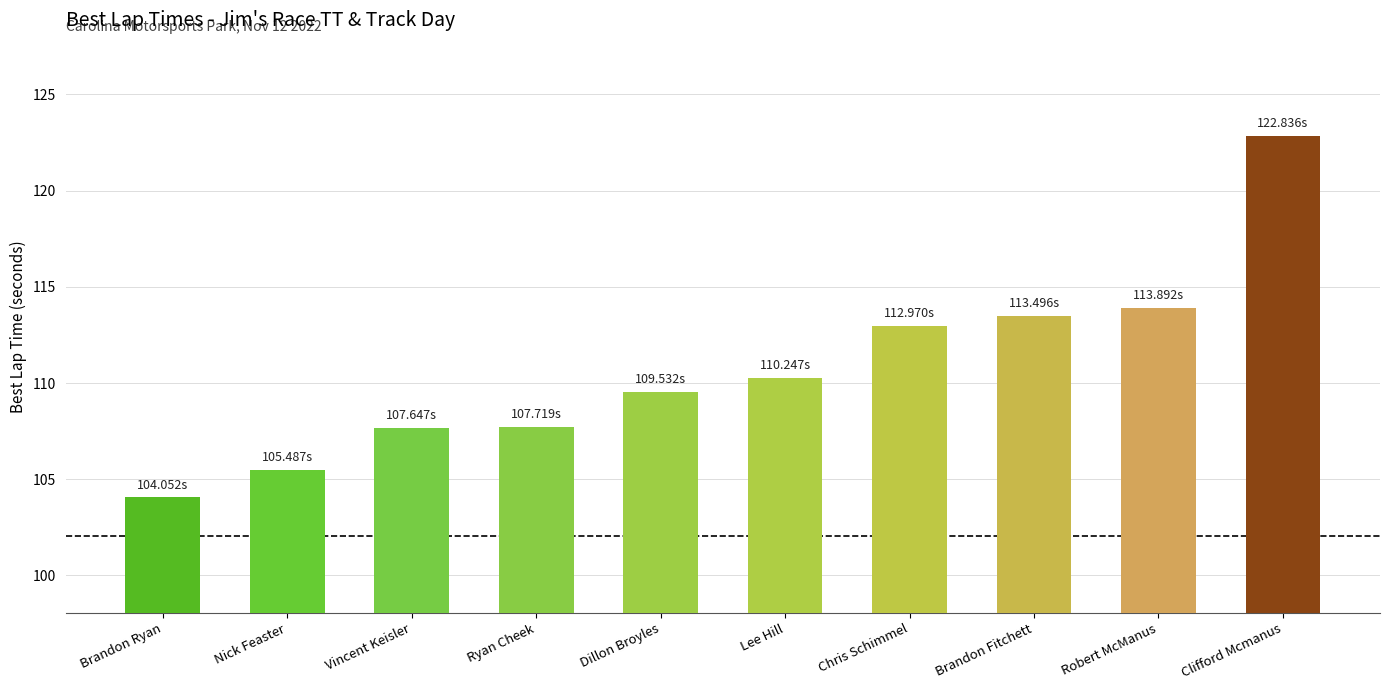

The value at Chris Schimmel is 113.0. True or false?

True